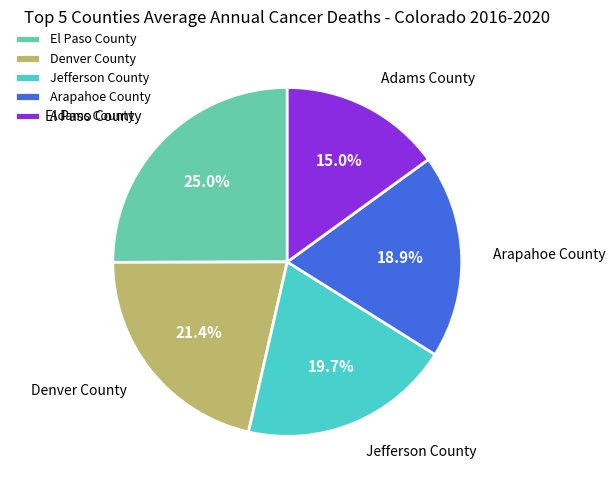

What is the ratio of the value at Jefferson County to the value at Arapahoe County?

1.0